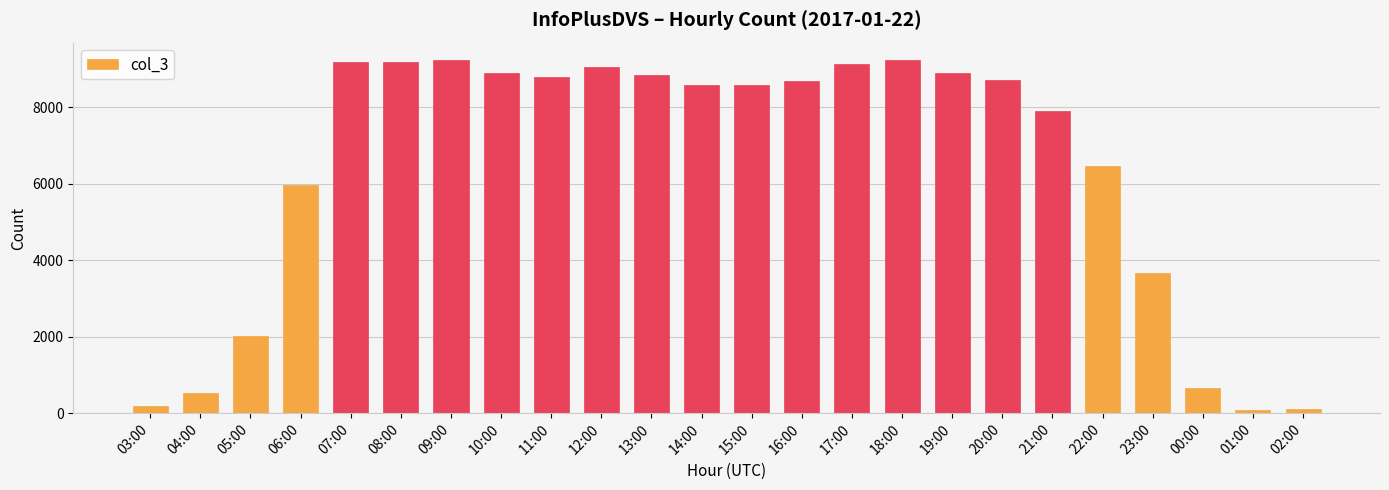

What is the approximate value at 21:00, to the nearest 100?

7900